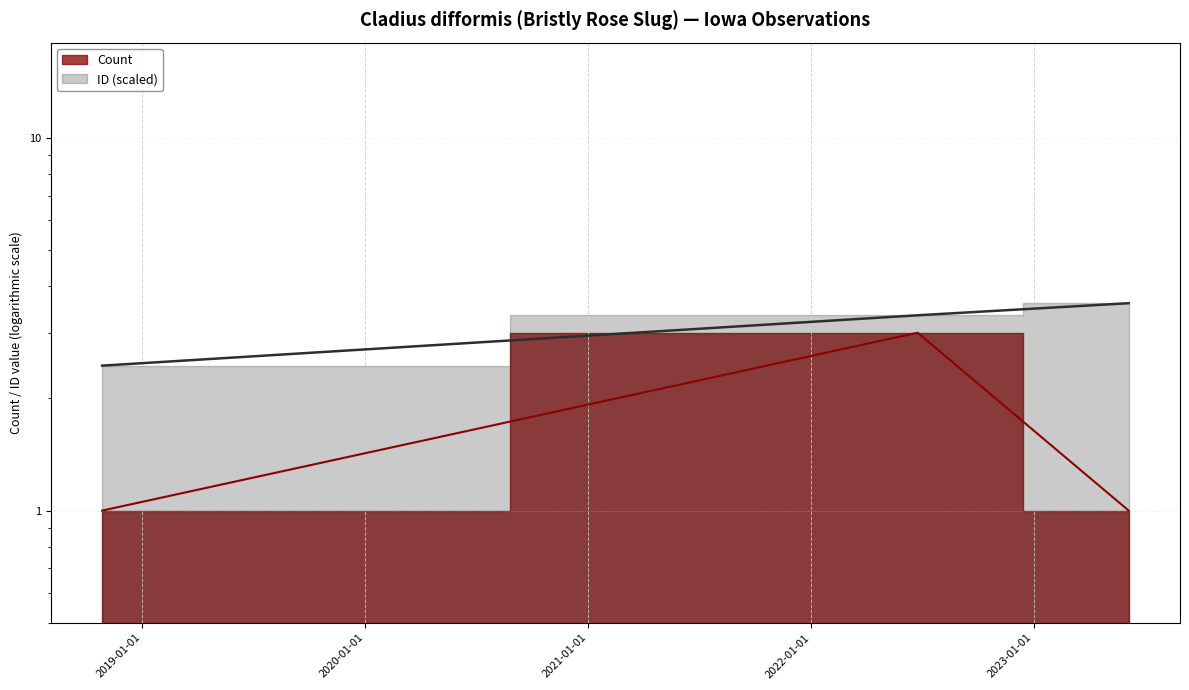

Rank the categories by Count value from lowest to highest.

2018-10-27, 2023-06-06, 2022-06-25